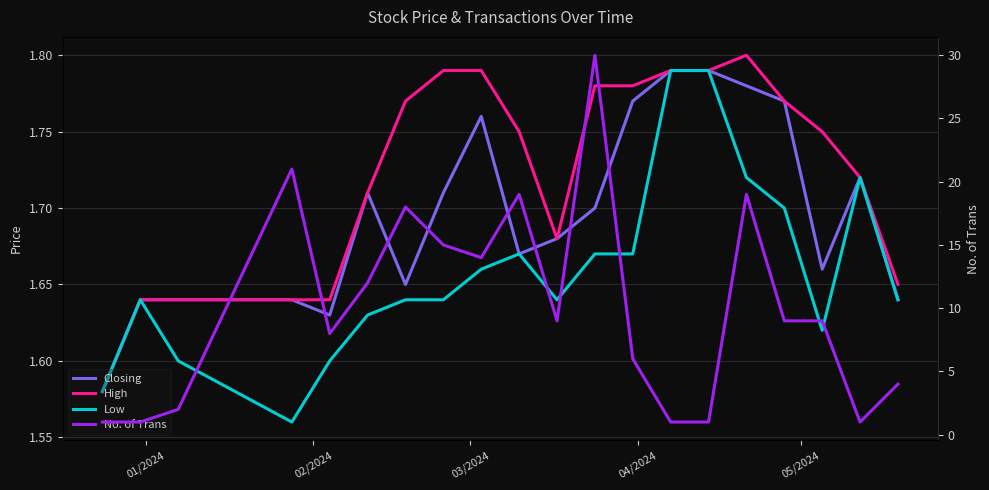

What are all the series names shown in the legend?

Closing, High, Low, No. of Trans